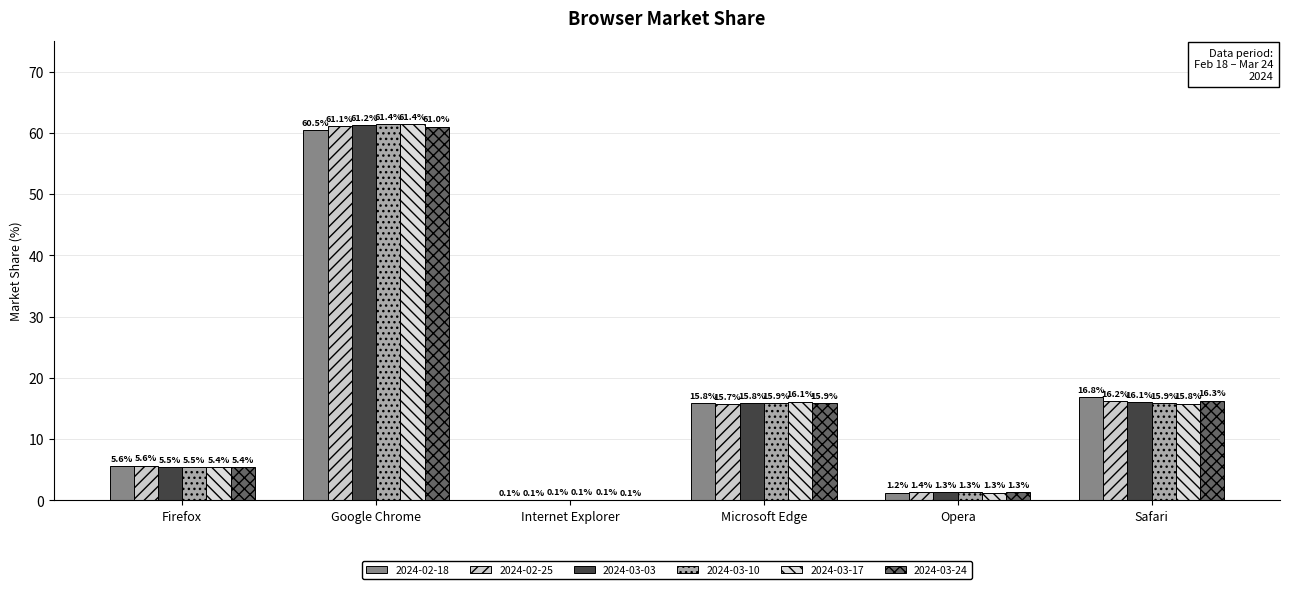

How many groups of bars are there?

6